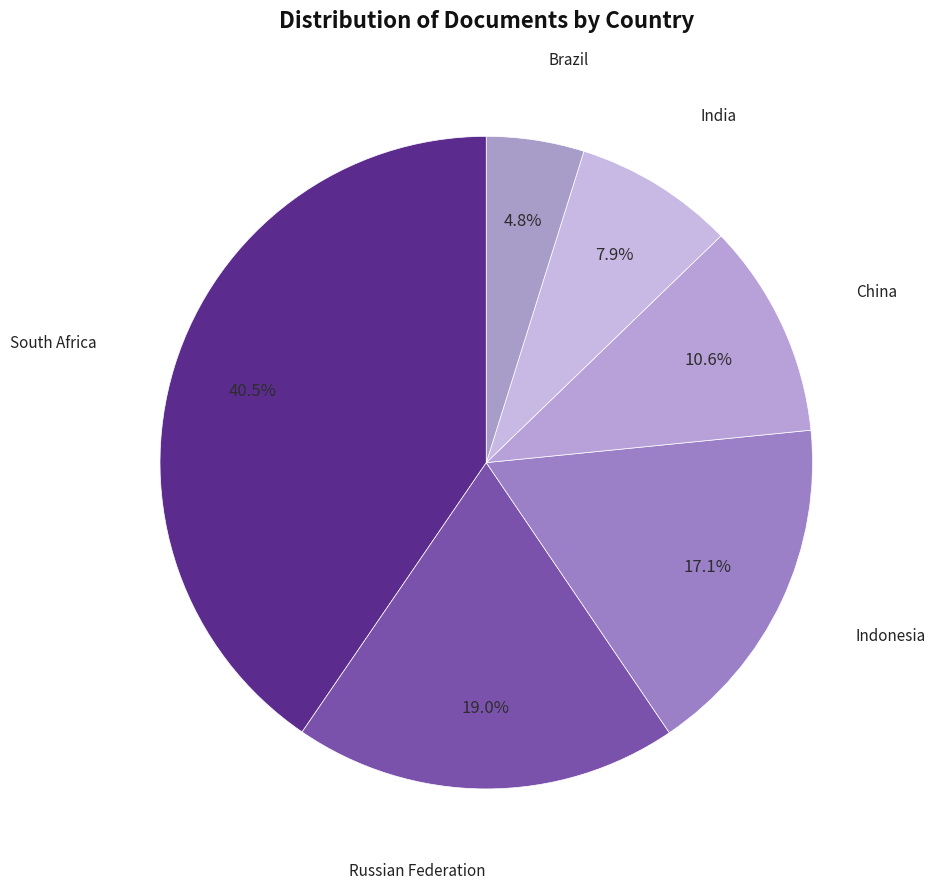

How many segments does this pie chart have?

6